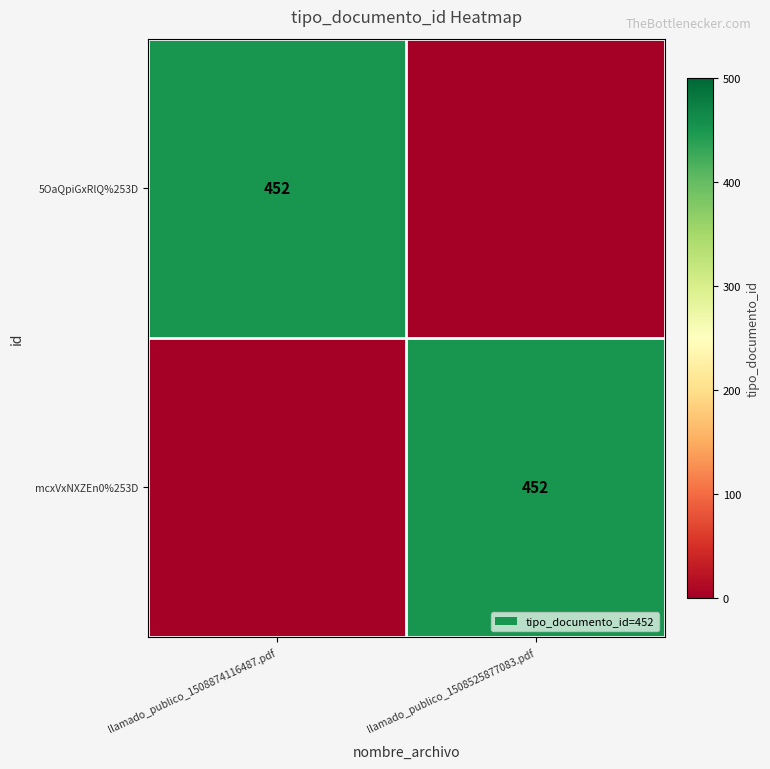

True or false: mcxVxNXZEn0%253D has a value of 779 at llamado_publico_1508525877083.pdf.

False